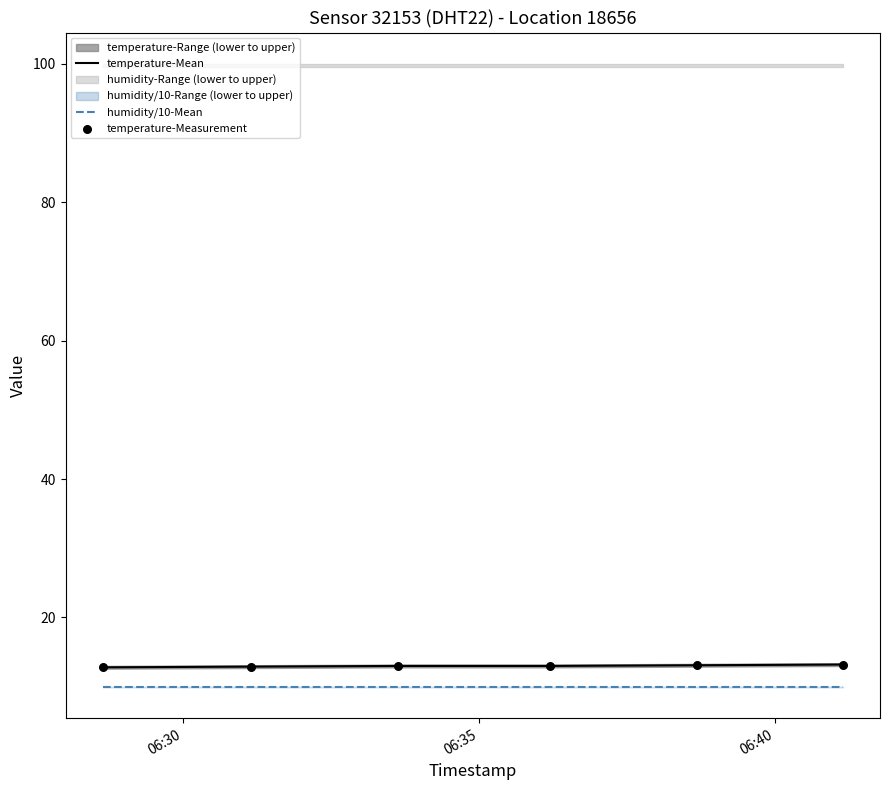

True or false: temperature-Mean and humidity/10-Mean intersect in this chart.

False